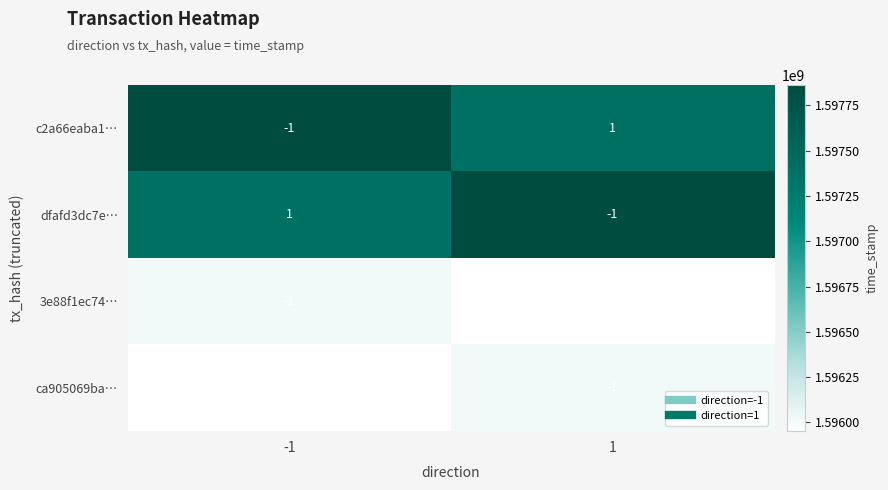

Is the value of c2a66eaba1… at -1 greater than the value of ca905069ba… at -1?

No